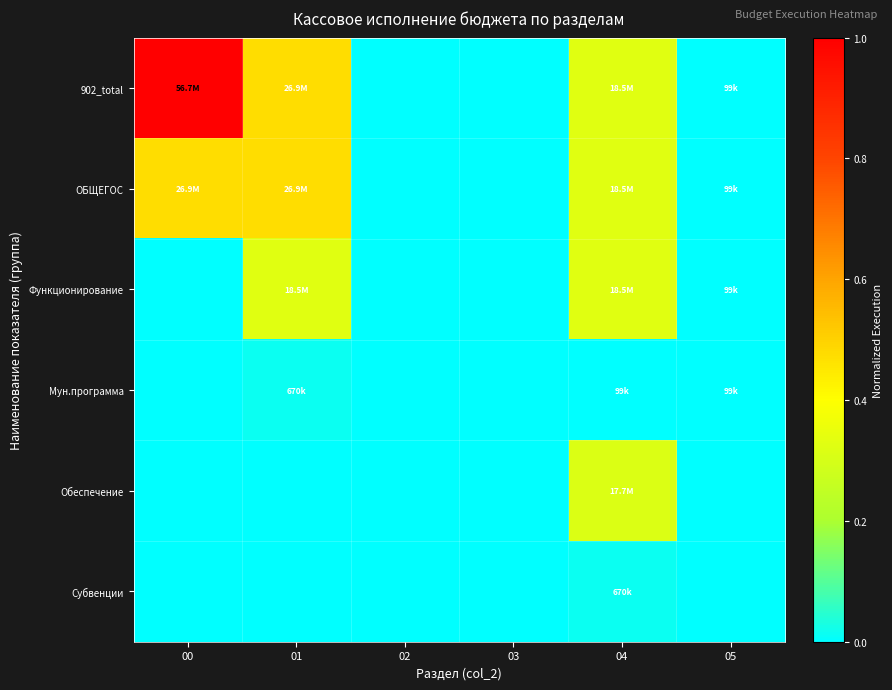

List the series in order of their peak value, highest first.

902_total, ОБЩЕГОС, Функционирование, Обеспечение, Мун.программа, Субвенции